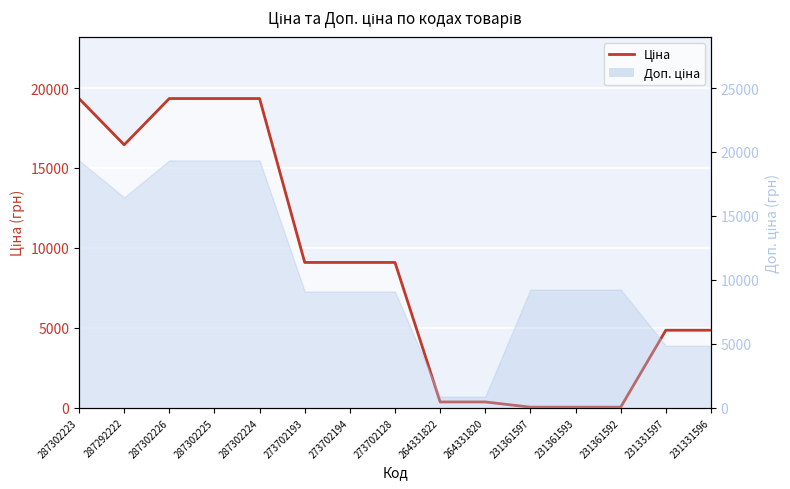

How many data points does each series have?

15